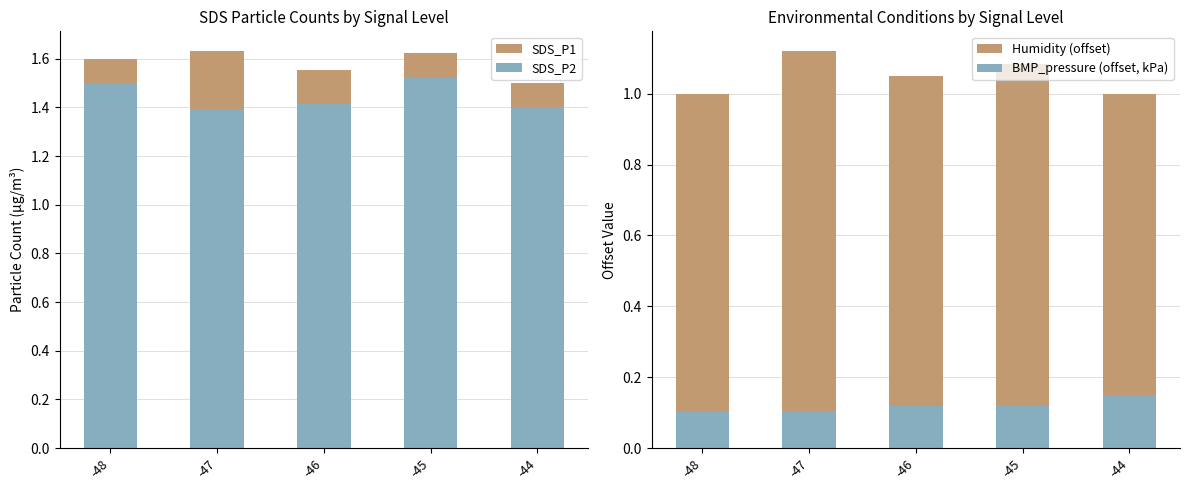

What are all the series names shown in the legend?

SDS_P1, SDS_P2, Humidity (offset), BMP_pressure (offset, kPa)